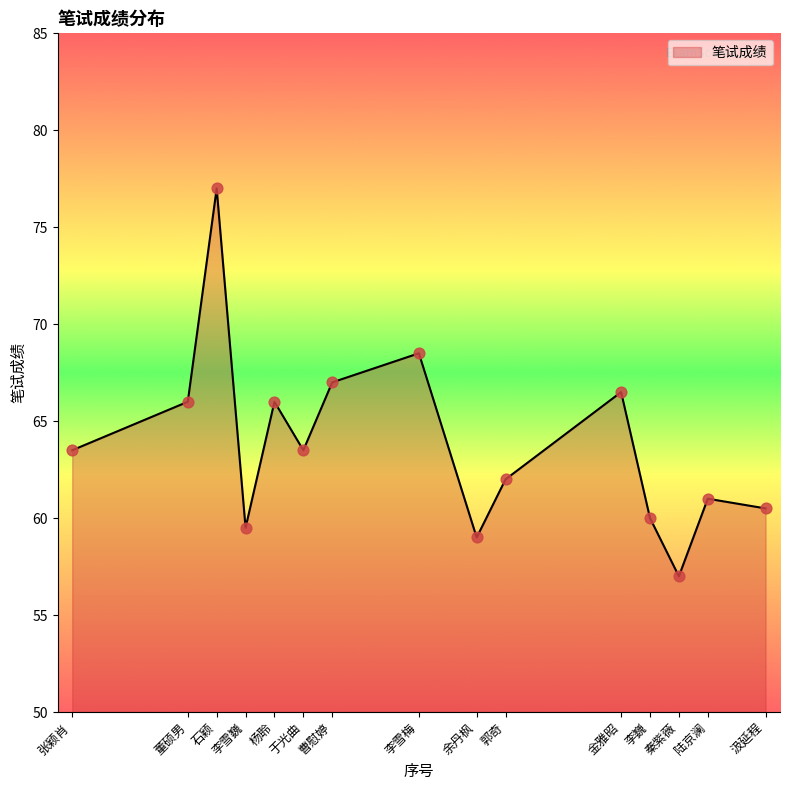

What is the change in value from 李巍 to 陆京澜?

+1.0